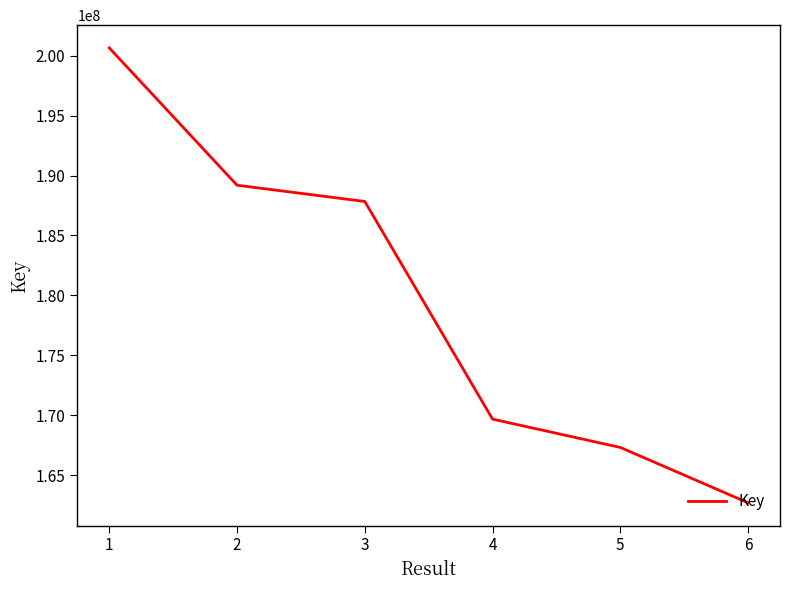

What is the average value?

179559192